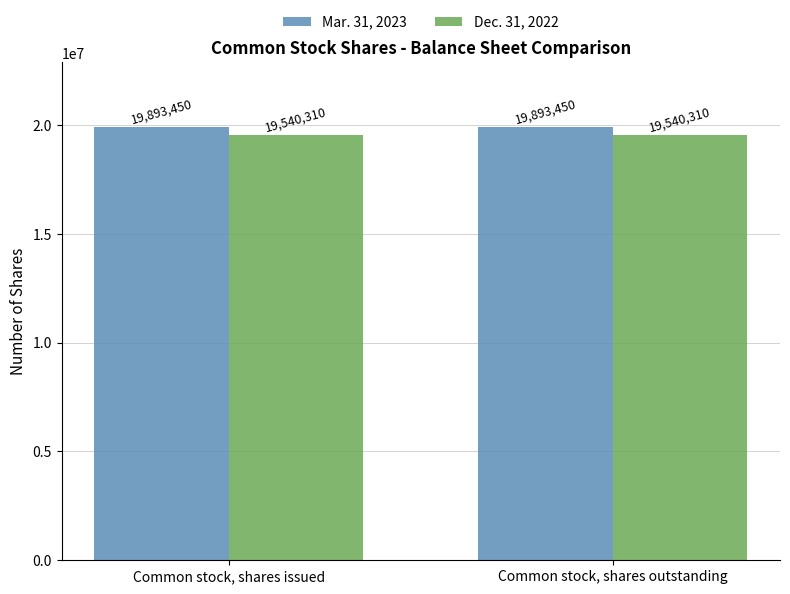

The value of Dec. 31, 2022 at Common stock, shares outstanding is 31840974. True or false?

False